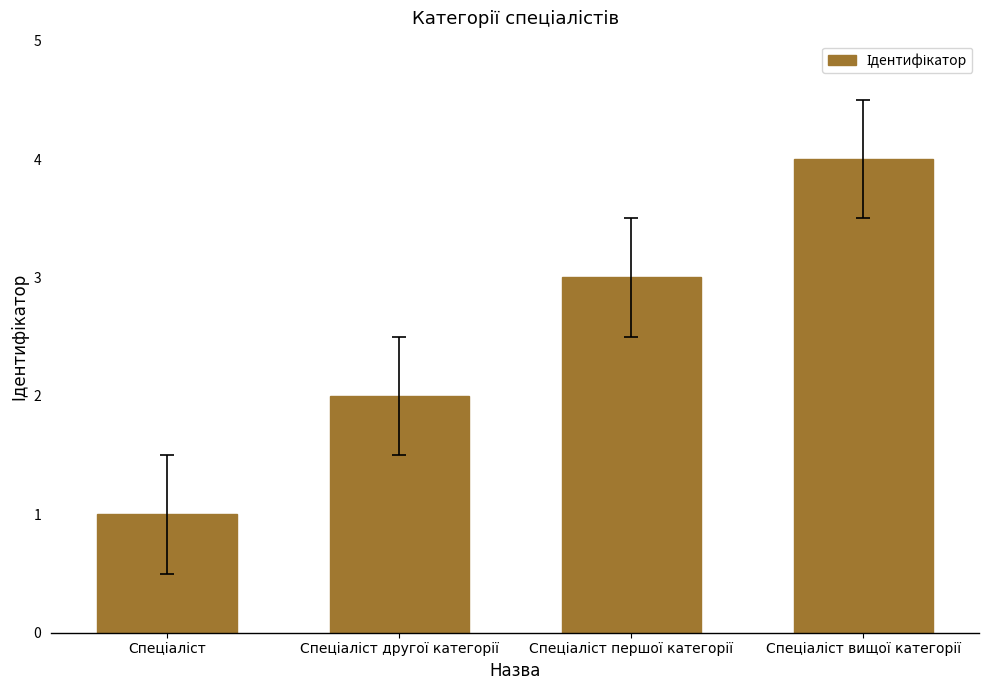

How many categories are shown in the chart?

4